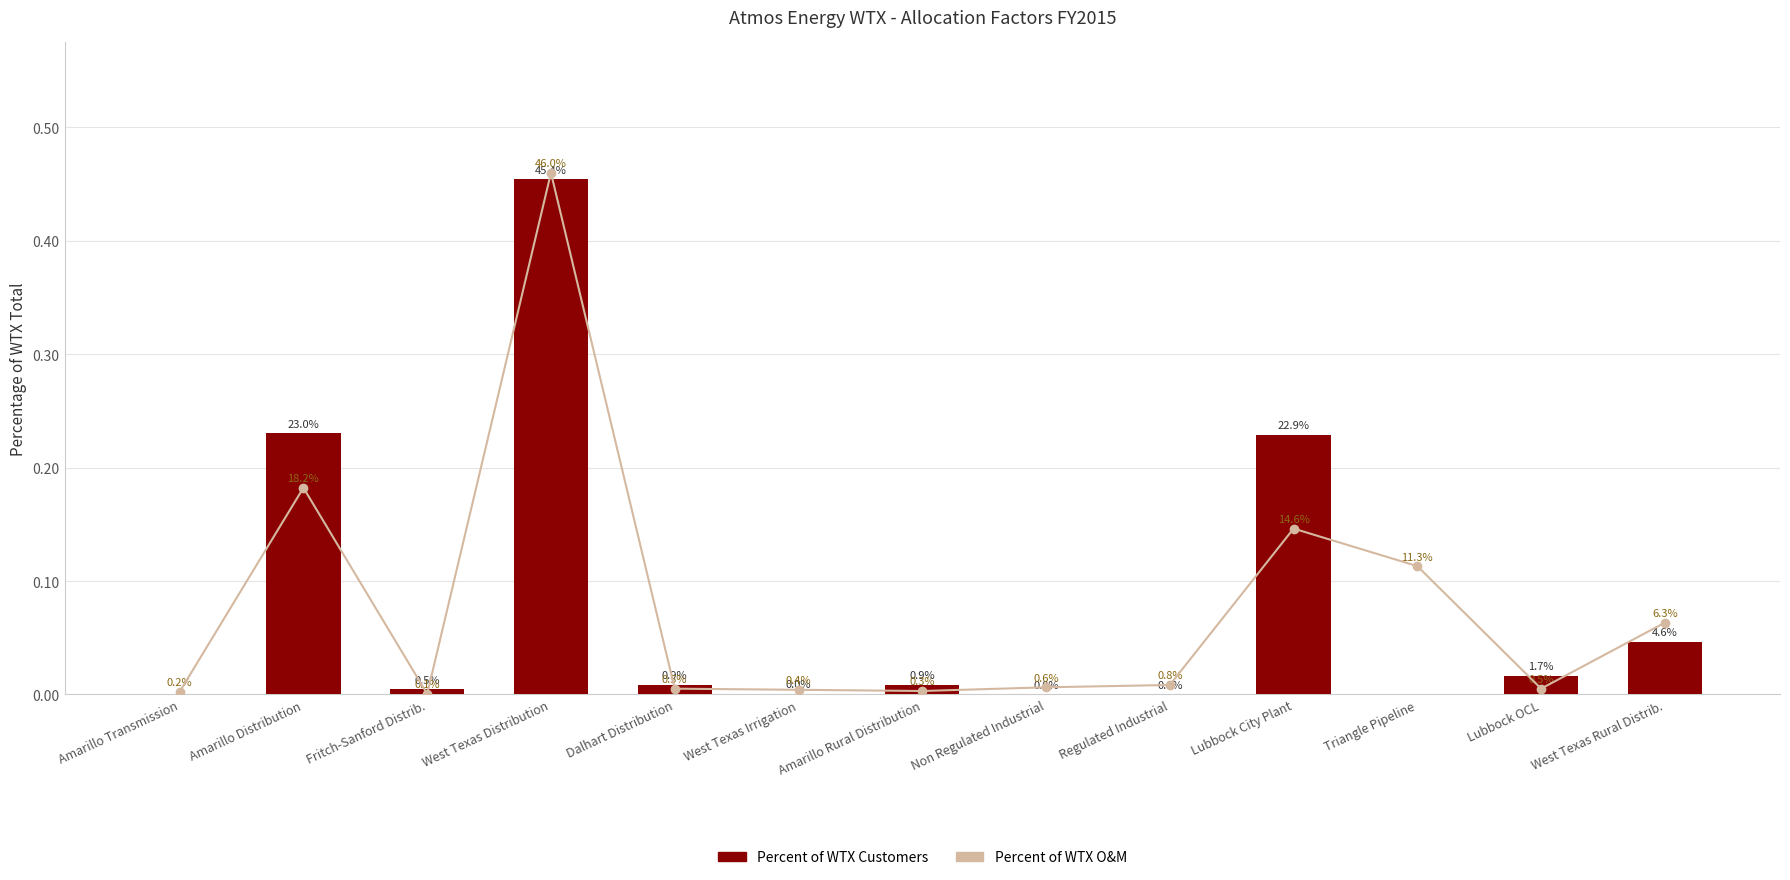

What is the average value of the Percent of WTX O&M series?

0.1